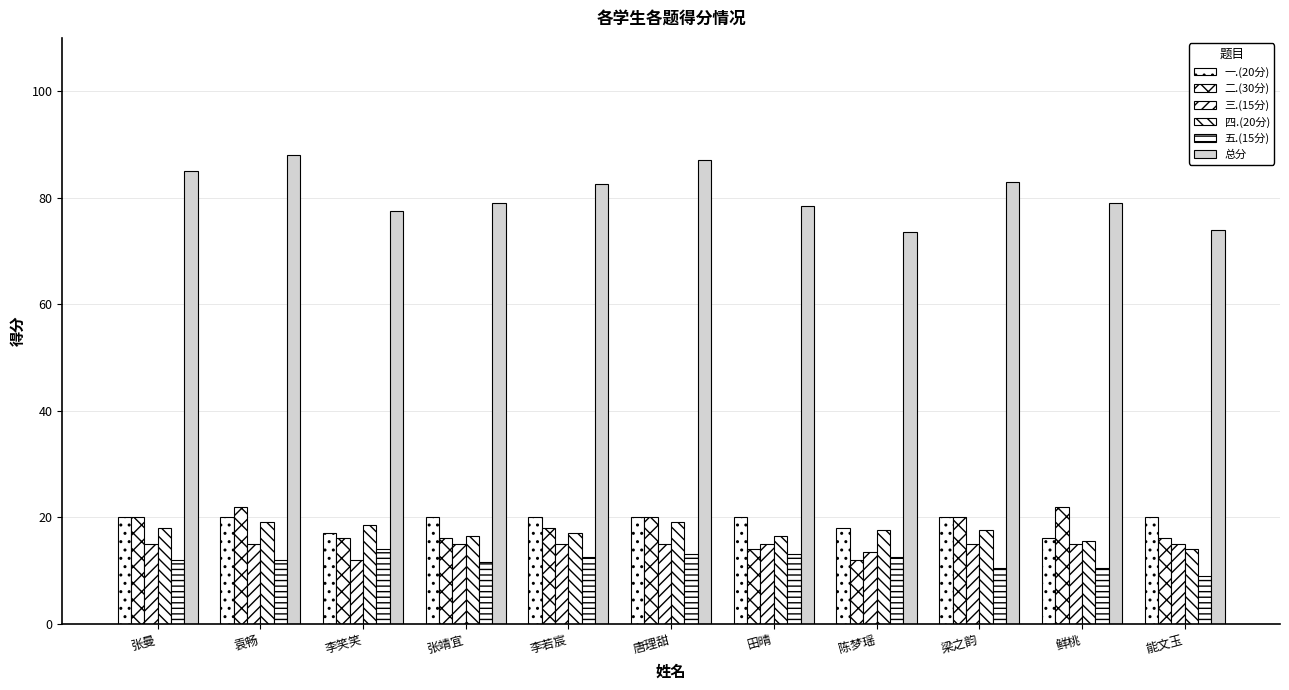

Rank the categories by 一.(20分) value from lowest to highest.

鲜桃, 李笑笑, 陈梦瑶, 张曼, 袁畅, 张靖宜, 李若宸, 唐理甜, 田晴, 梁之韵, 能文玉